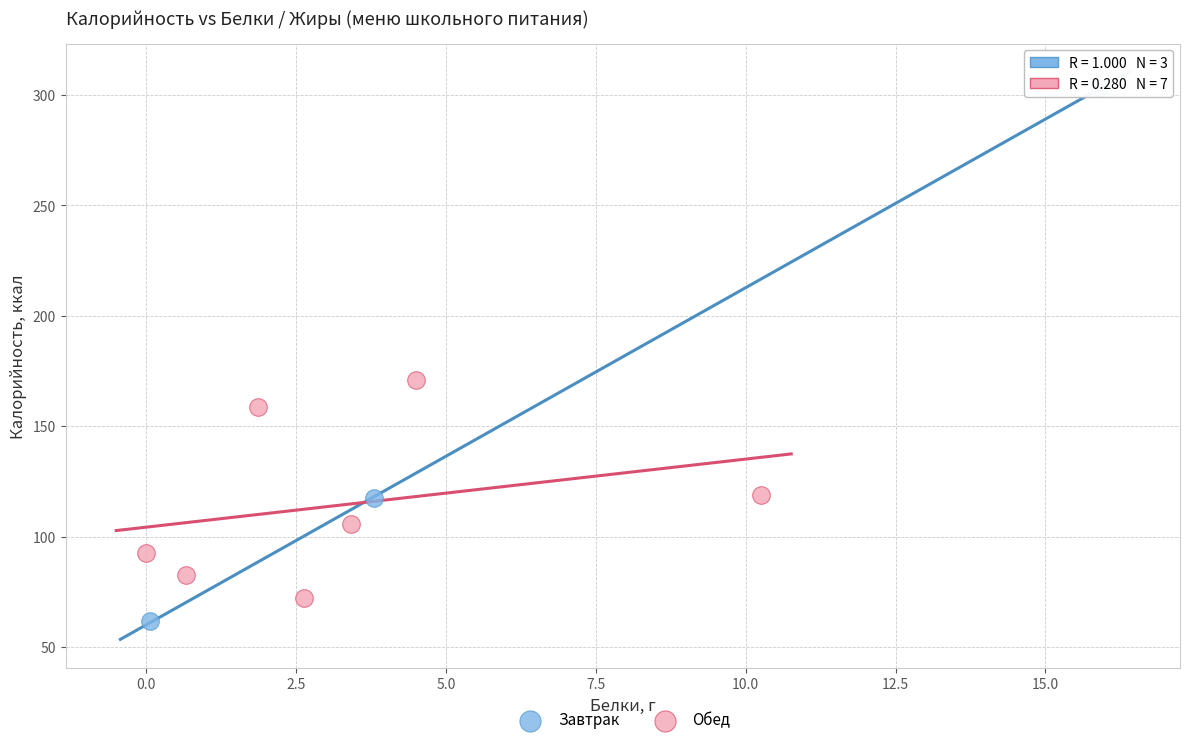

Which series contains the lowest Y value?

Завтрак